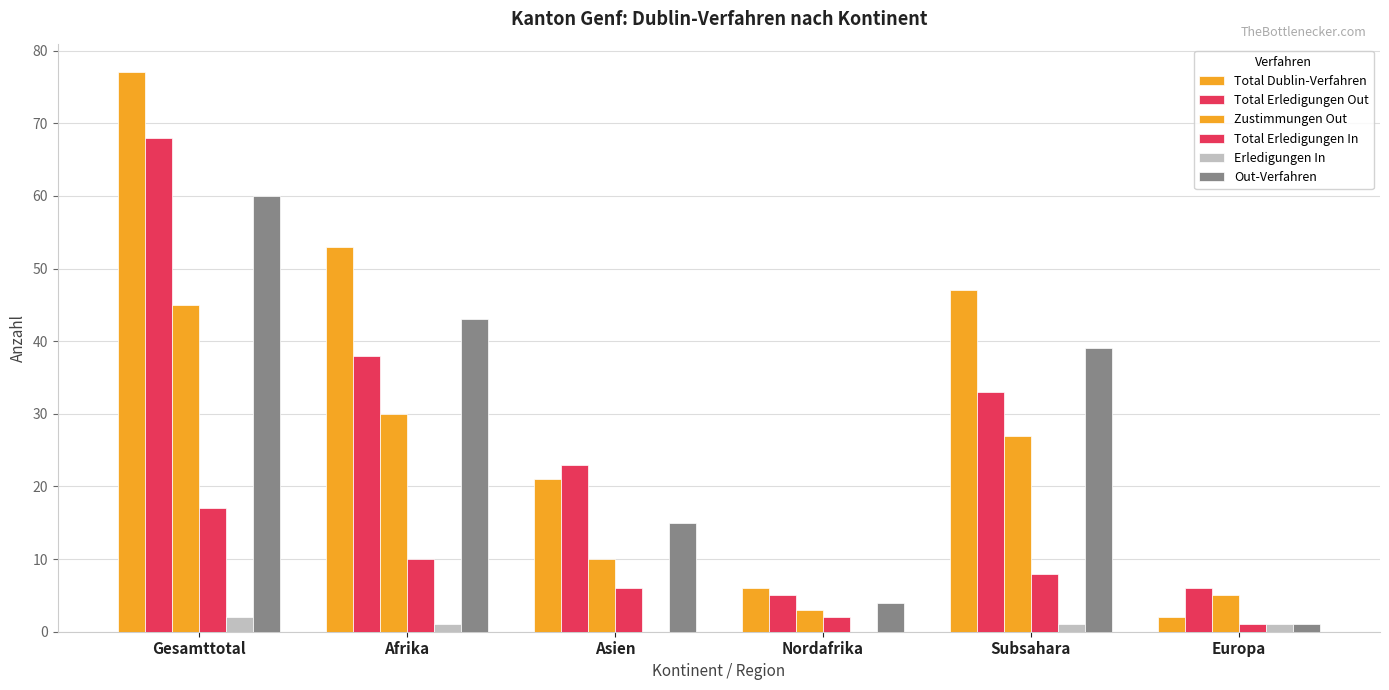

Reading left to right, list all the values displayed in this chart.

Total Dublin-Verfahren: Gesamttotal=77	Afrika=53	Asien=21	Nordafrika=6	Subsahara=47	Europa=2
Total Erledigungen Out: Gesamttotal=68	Afrika=38	Asien=23	Nordafrika=5	Subsahara=33	Europa=6
Zustimmungen Out: Gesamttotal=45	Afrika=30	Asien=10	Nordafrika=3	Subsahara=27	Europa=5
Total Erledigungen In: Gesamttotal=17	Afrika=10	Asien=6	Nordafrika=2	Subsahara=8	Europa=1
Erledigungen In: Gesamttotal=2	Afrika=1	Asien=0	Nordafrika=0	Subsahara=1	Europa=1
Out-Verfahren: Gesamttotal=60	Afrika=43	Asien=15	Nordafrika=4	Subsahara=39	Europa=1